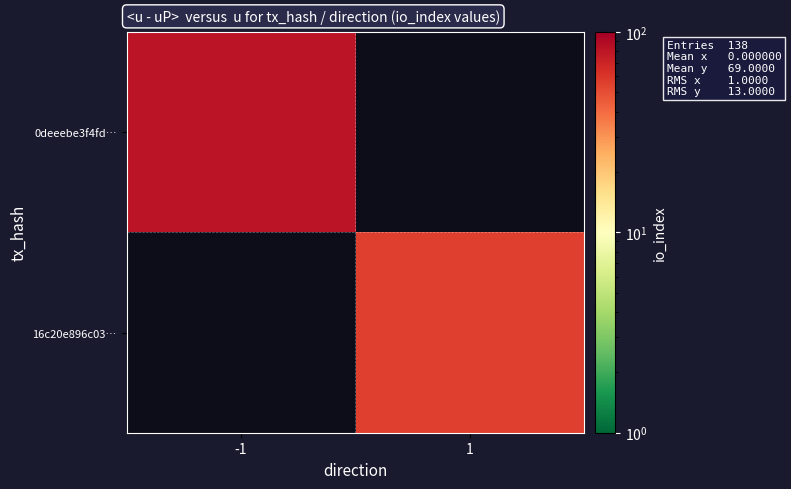

Rank the categories by 0deeebe3f4fd… value from highest to lowest.

-1, 1